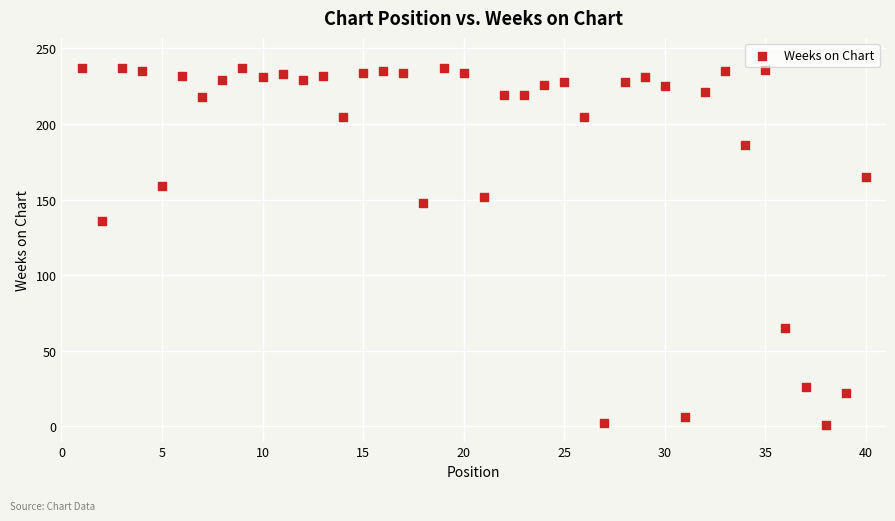

What Y value in the scatter plot is closest to 119?

136